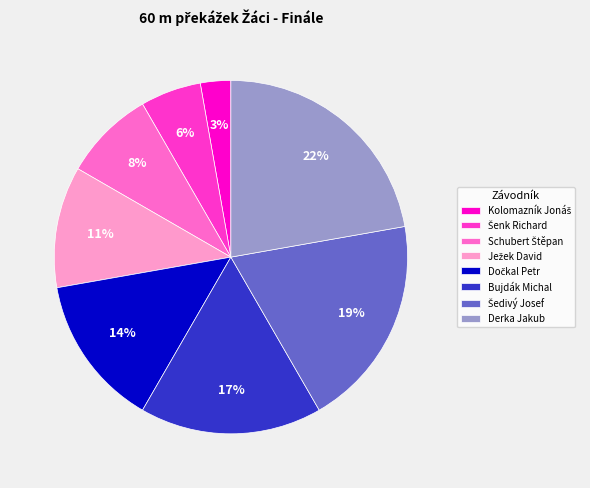

What is the largest slice in the pie chart?

Derka Jakub